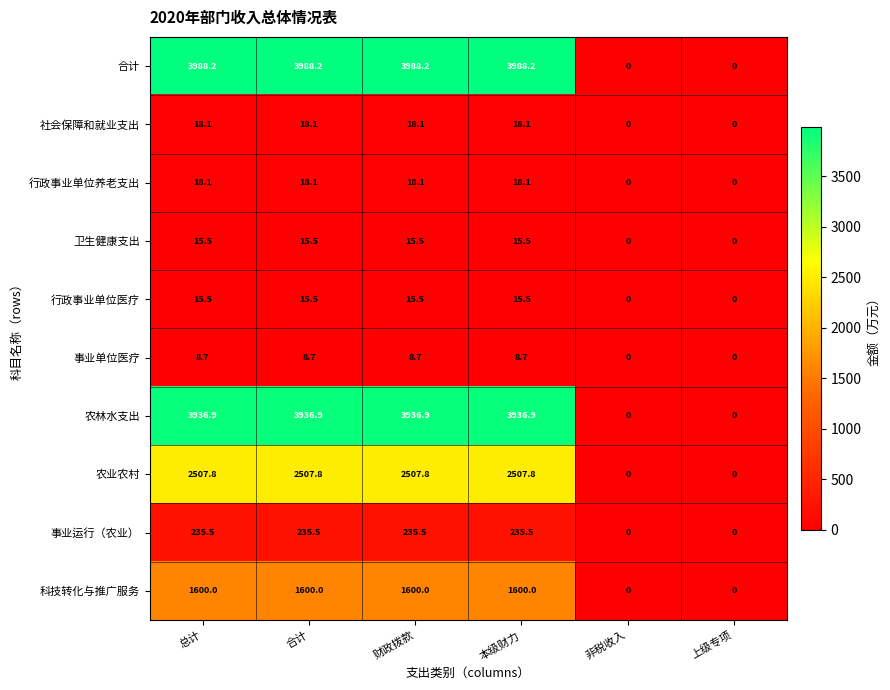

What is the difference between the maximum and minimum values in the 农业农村 series?

2507.8